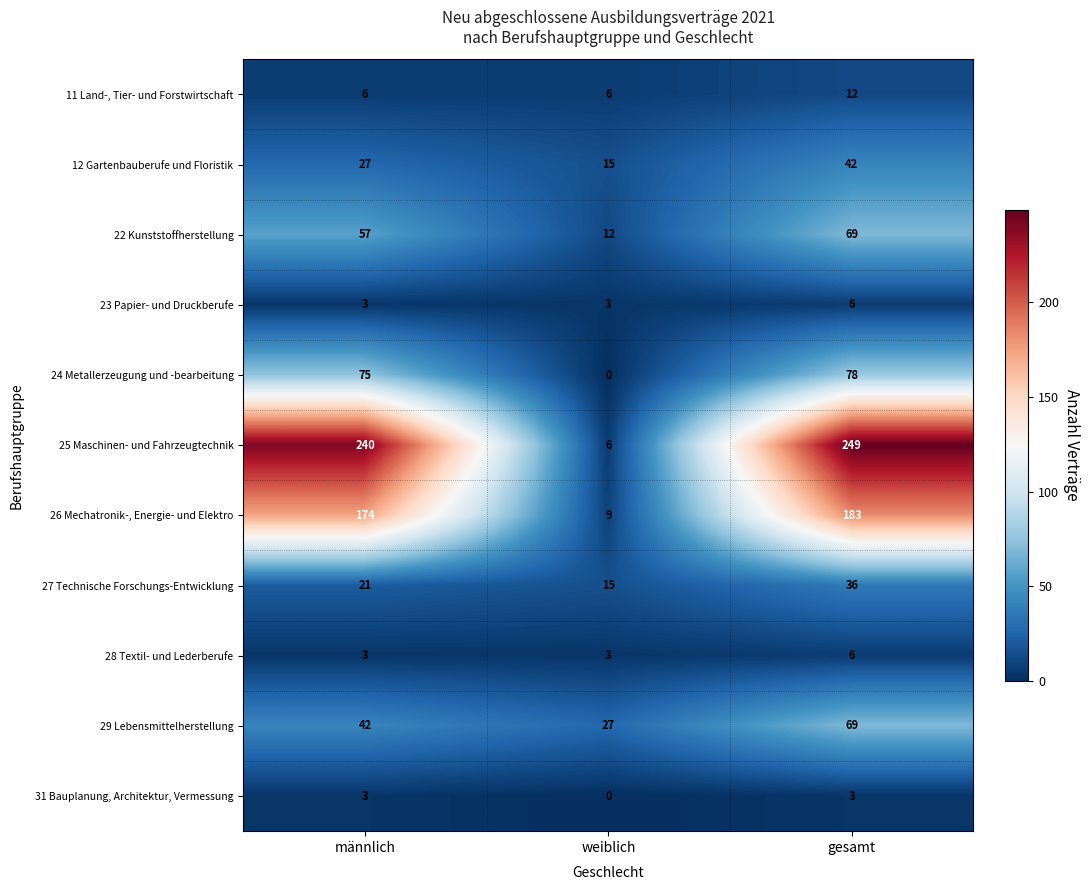

The value of 26 Mechatronik-, Energie- und Elektro at weiblich is 15. True or false?

False